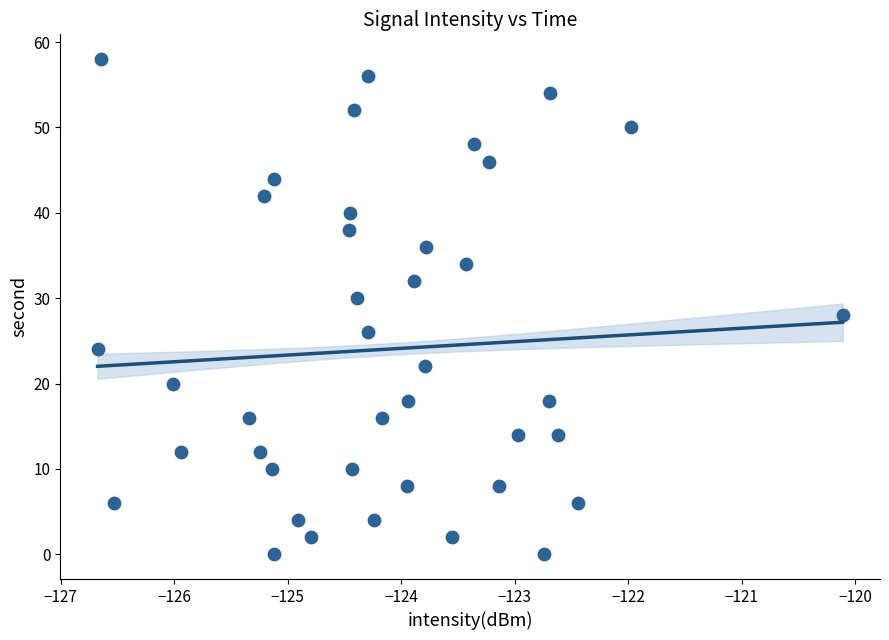

What is the range of Y values (max minus min)?

58